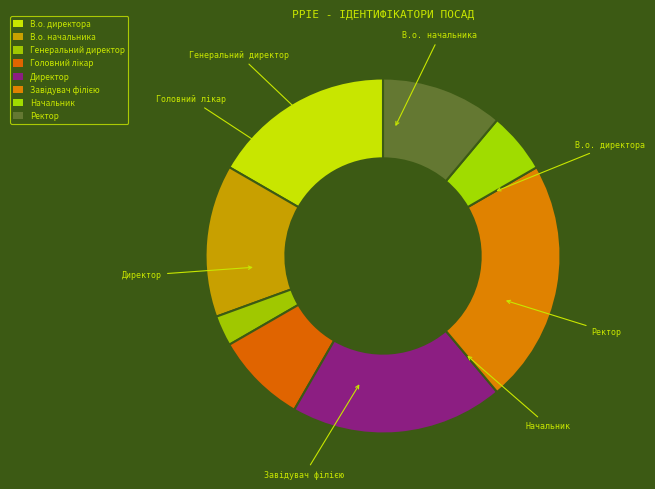

How much of the chart is everything except Генеральний директор?

97.2%